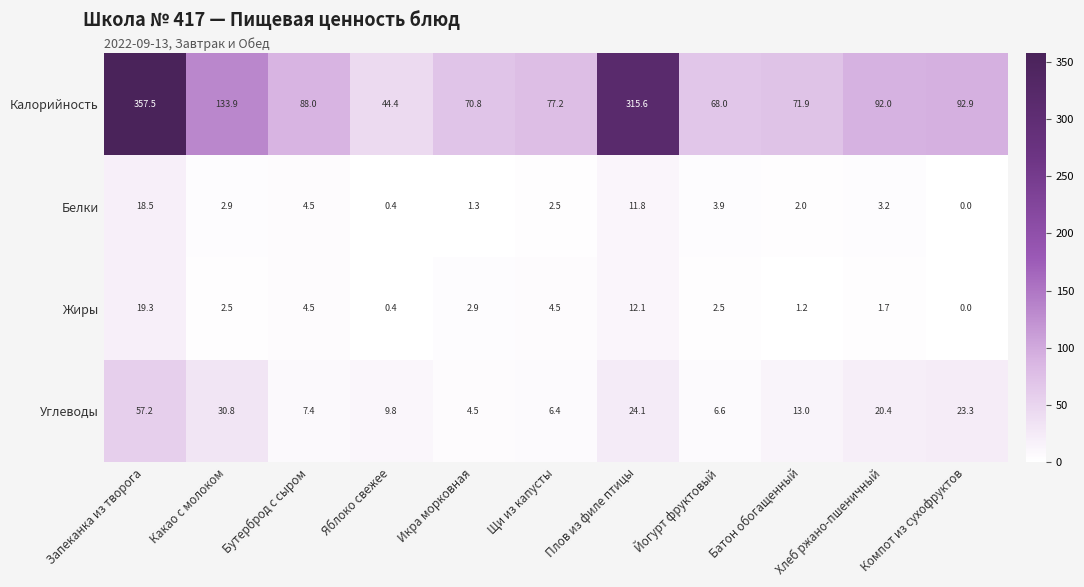

Is the value of Жиры at Хлеб ржано-пшеничный greater than the value of Калорийность at Щи из капусты?

No